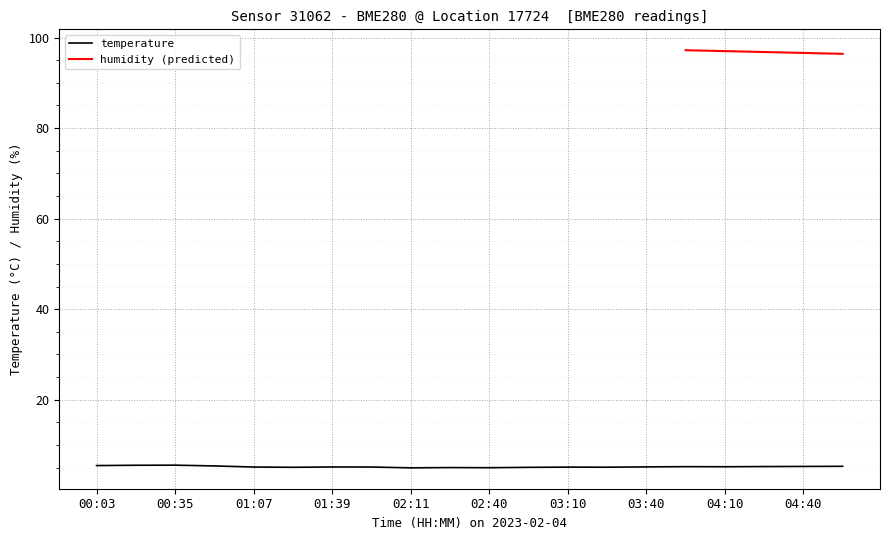

Which label corresponds to the smallest value in the chart?

02:11